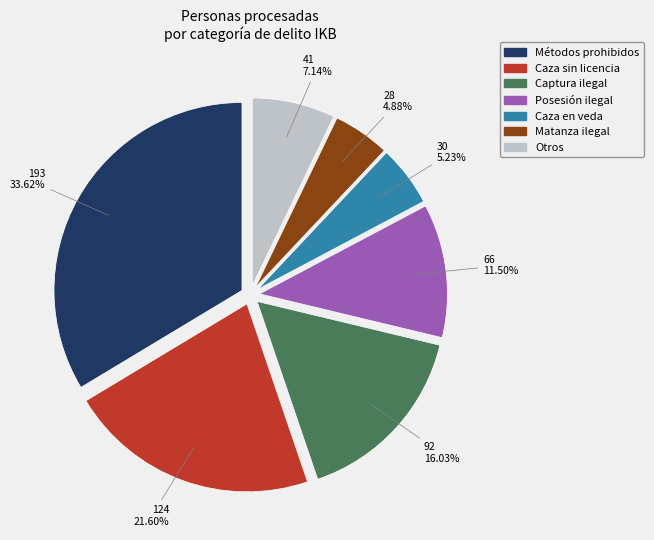

Count the number of slices in the pie.

7